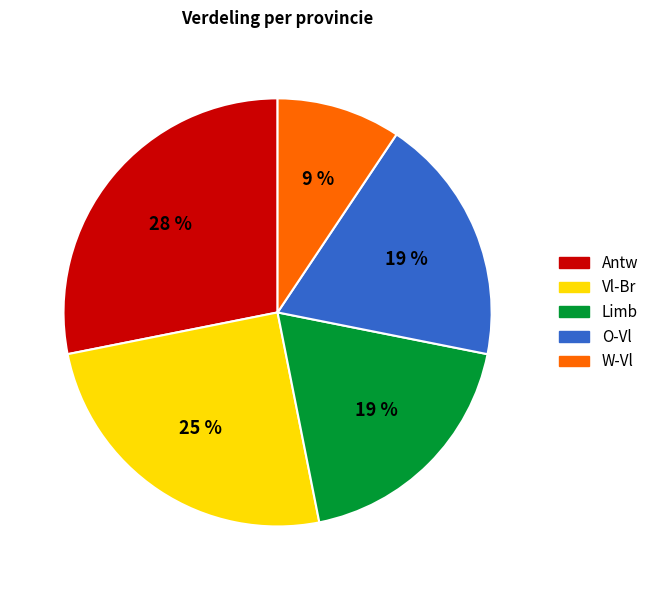

Which slice is the largest?

Antw